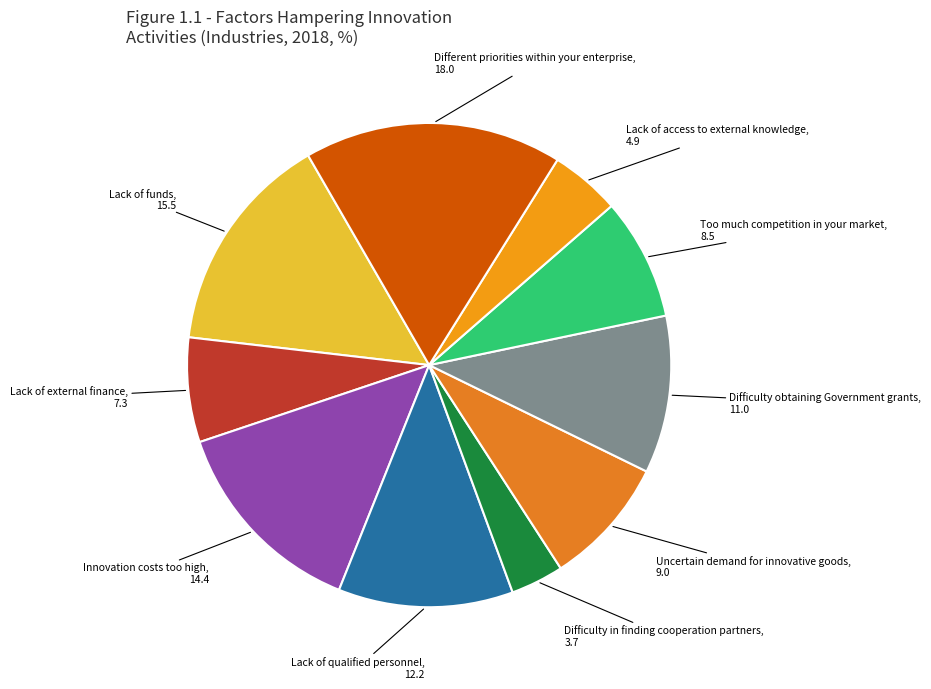

Count the number of slices in the pie.

10